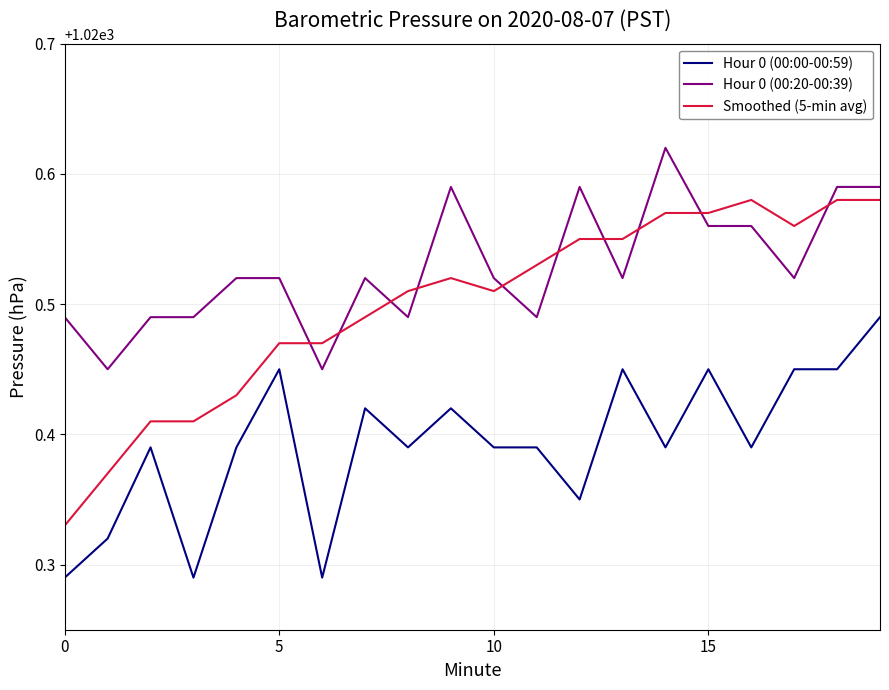

What is the sum of all Smoothed (5-min avg) values?

20410.0